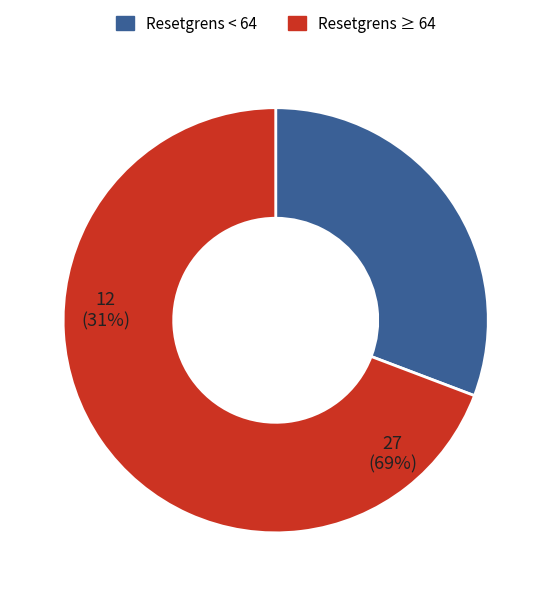

True or false: Resetgrens < 64 accounts for 31% of the total.

True